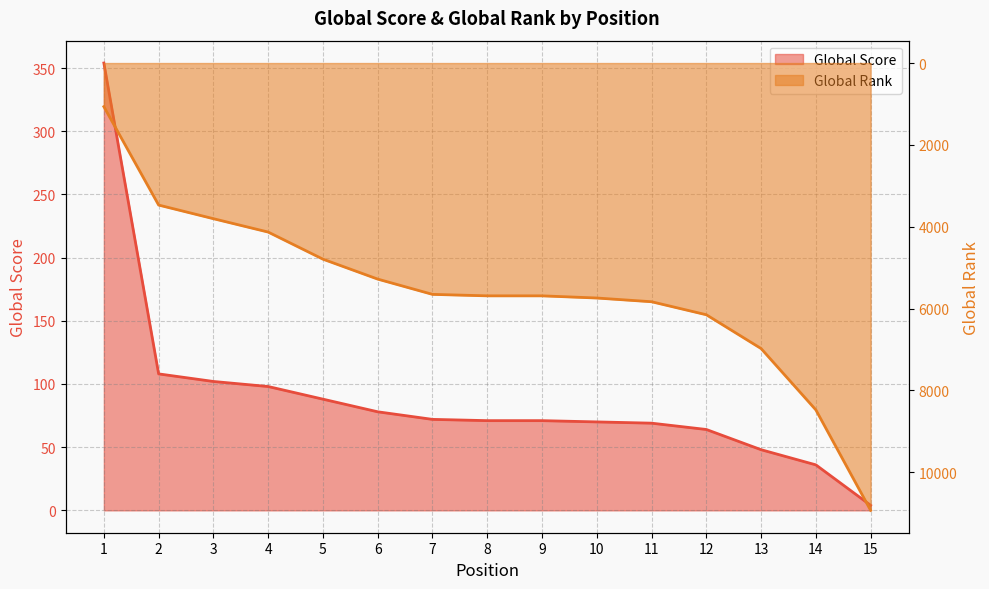

True or false: Global Rank and Global Score intersect in this chart.

False